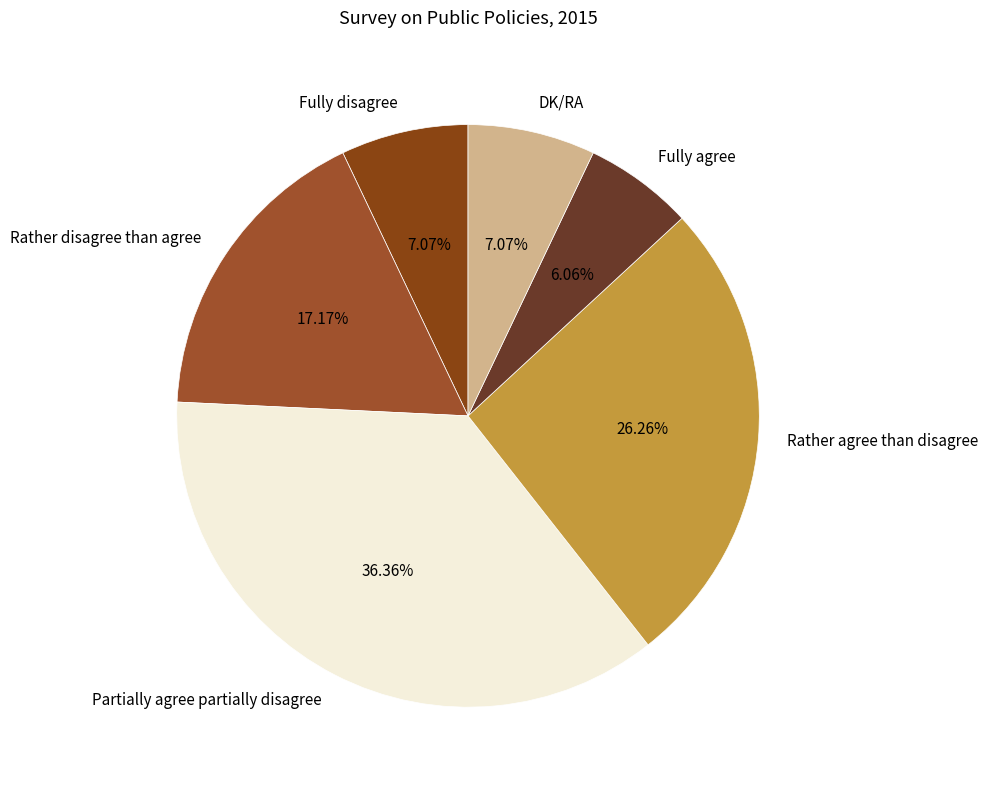

Which category has the smallest portion of the pie?

Fully agree